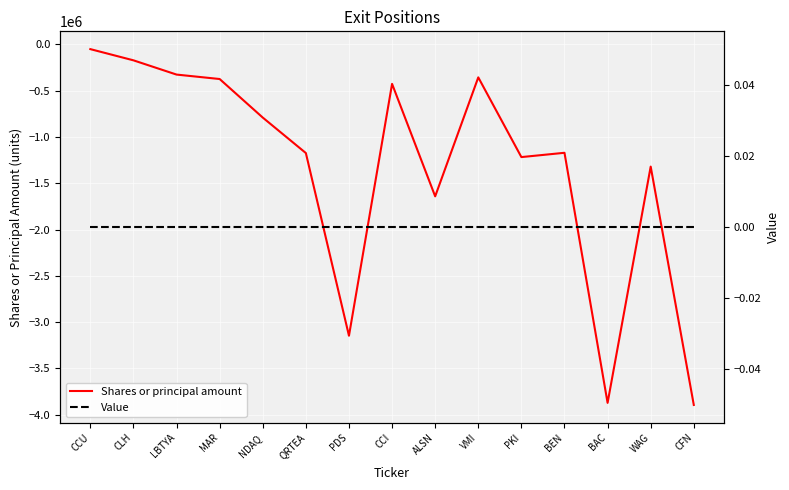

The Shares or principal amount series shows -1319071 at WAG. True or false?

True